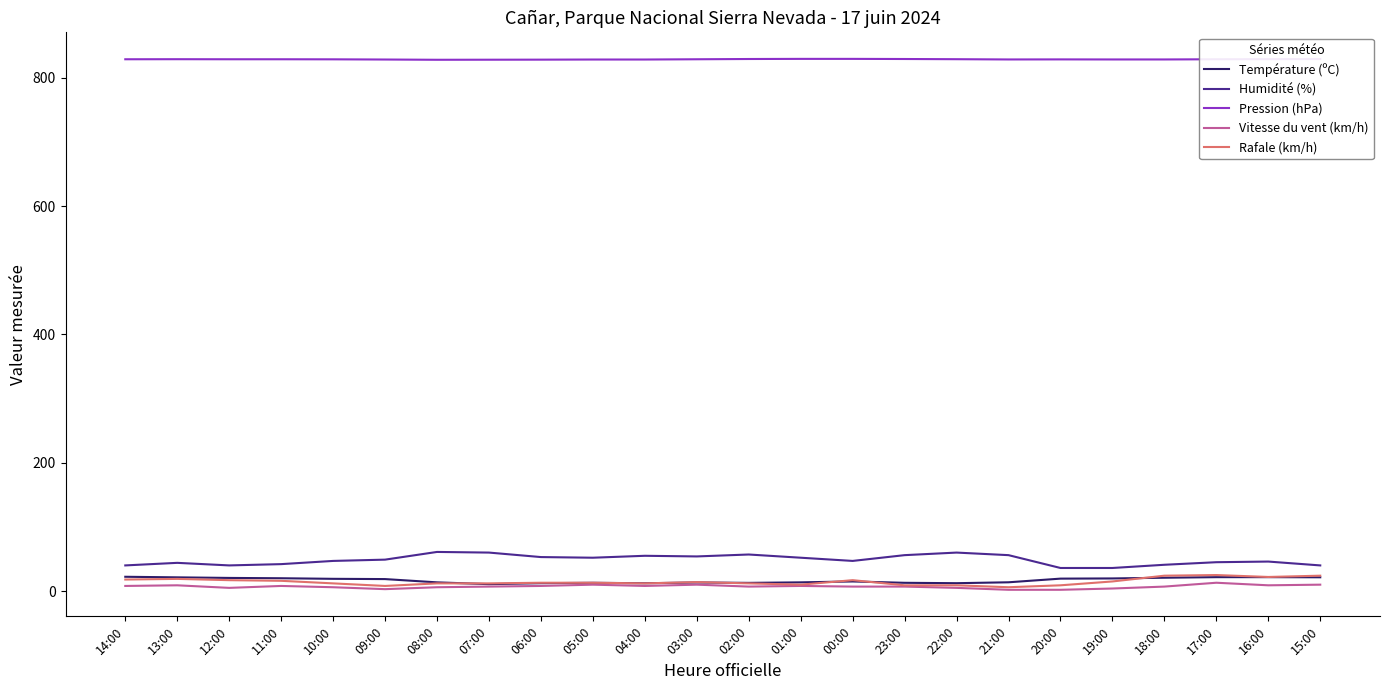

What is the difference between the maximum and minimum values in the Vitesse du vent (km/h) series?

11.0